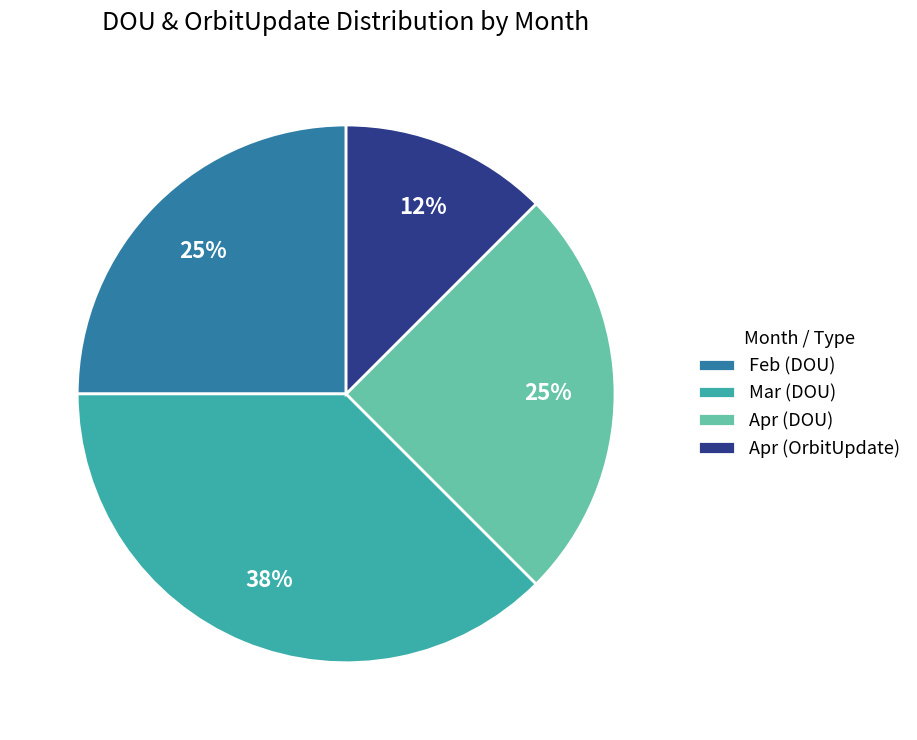

How many segments does this pie chart have?

4